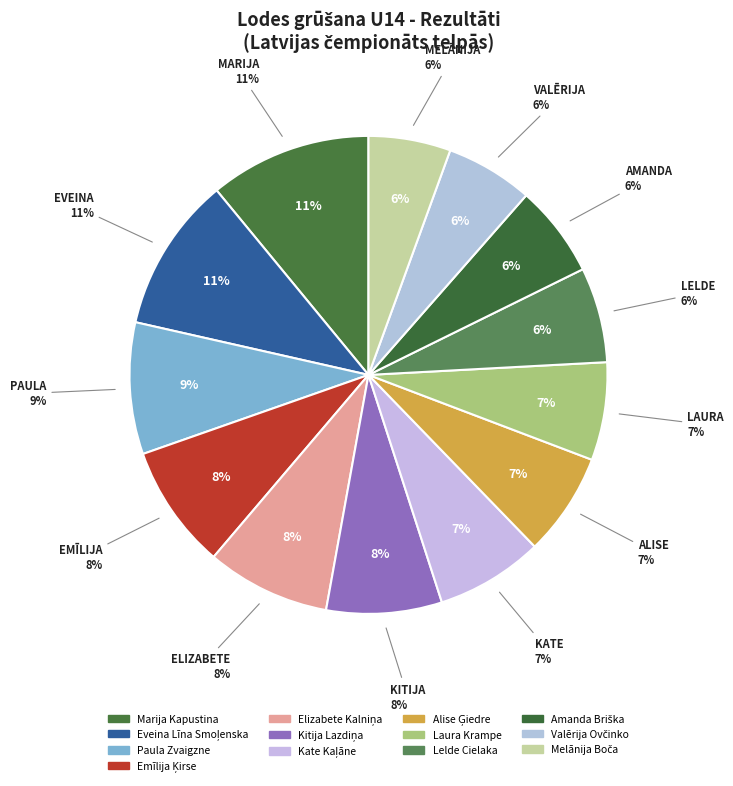

Does any single category account for the majority?

No